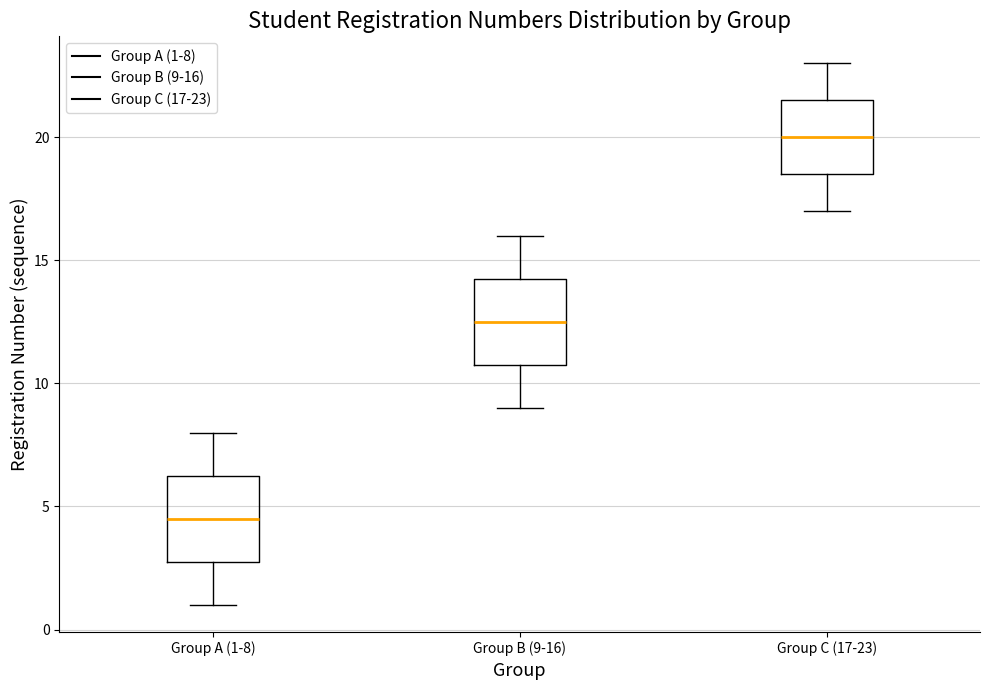

Reading left to right, transcribe this box plot: for each box, give where its median line is, the range the box spans, and where its two whiskers end, as read against the y-axis. The values are not printed on the chart, so give them approximately, as read against the axis.

Group A (1-8): median 4.5, box 3.0 to 6.5, whiskers 1.0 to 8.0
Group B (9-16): median 12.5, box 11.0 to 14.5, whiskers 9.0 to 16.0
Group C (17-23): median 20.0, box 18.5 to 21.5, whiskers 17.0 to 23.0